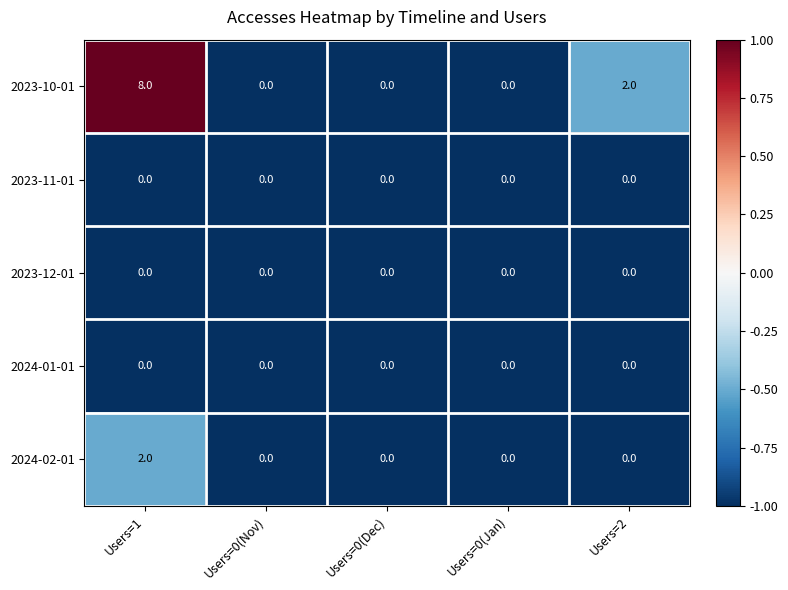

Which label corresponds to the largest value in the chart?

Users=1